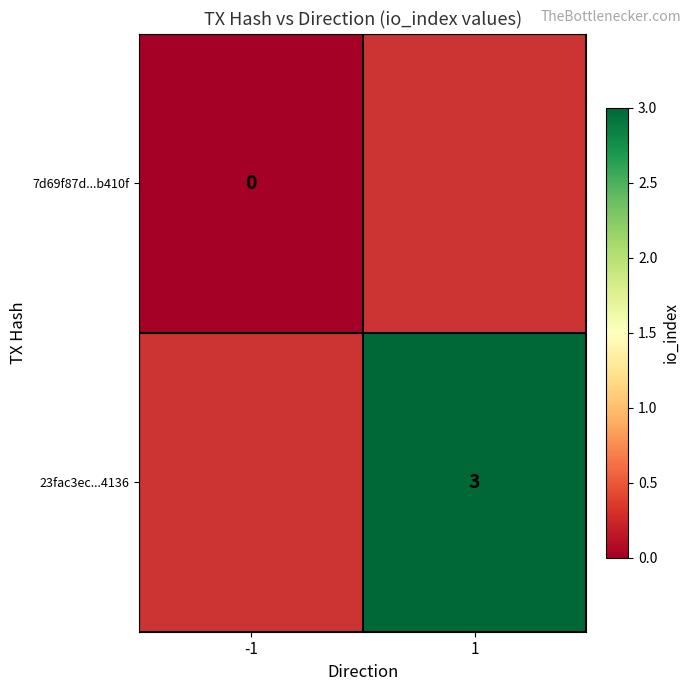

True or false: 23fac3ec...4136 has a value of 3 at 1.

True